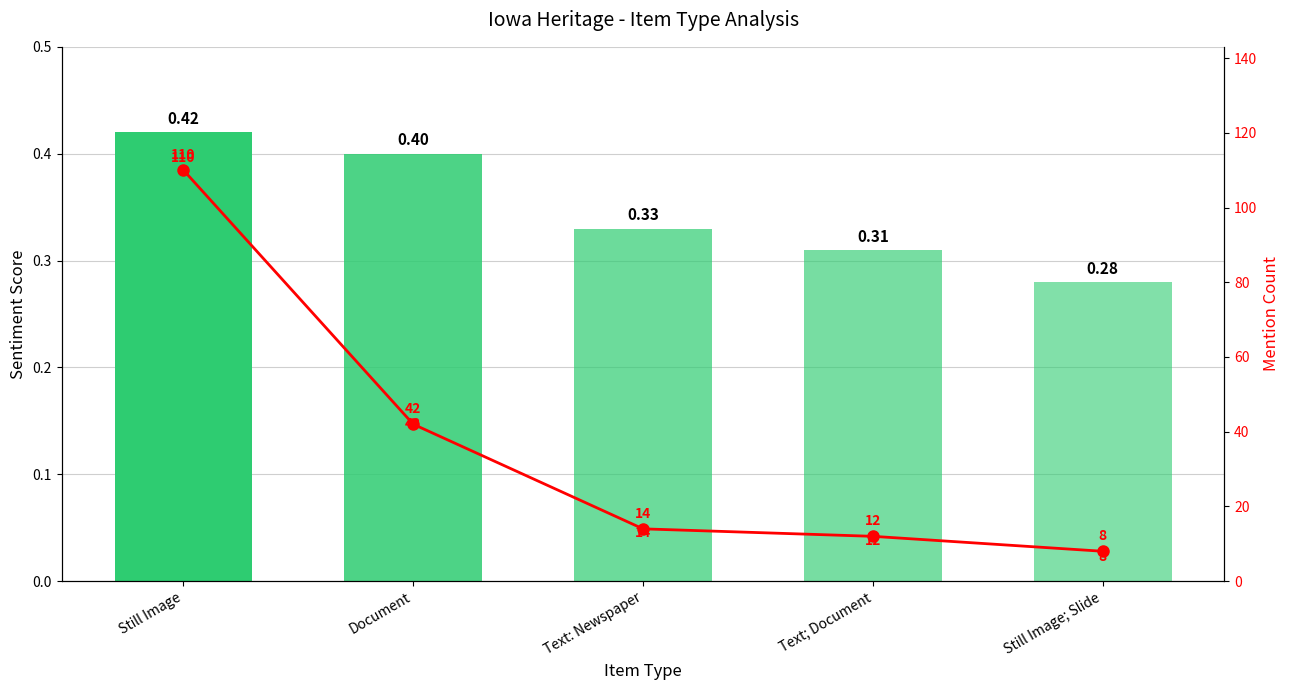

Where is the data nearest to the value 59?

Document